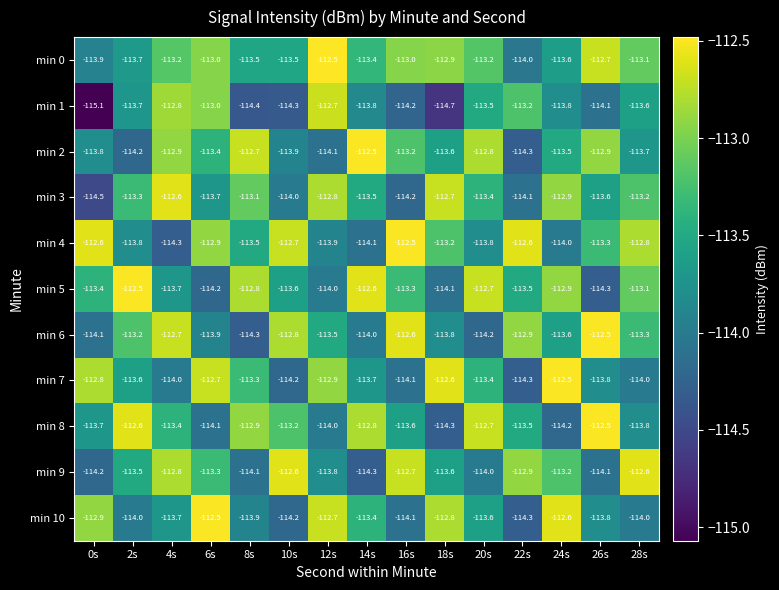

Rank the series at 0s from lowest to highest value.

min 1, min 3, min 9, min 6, min 0, min 2, min 8, min 5, min 10, min 7, min 4